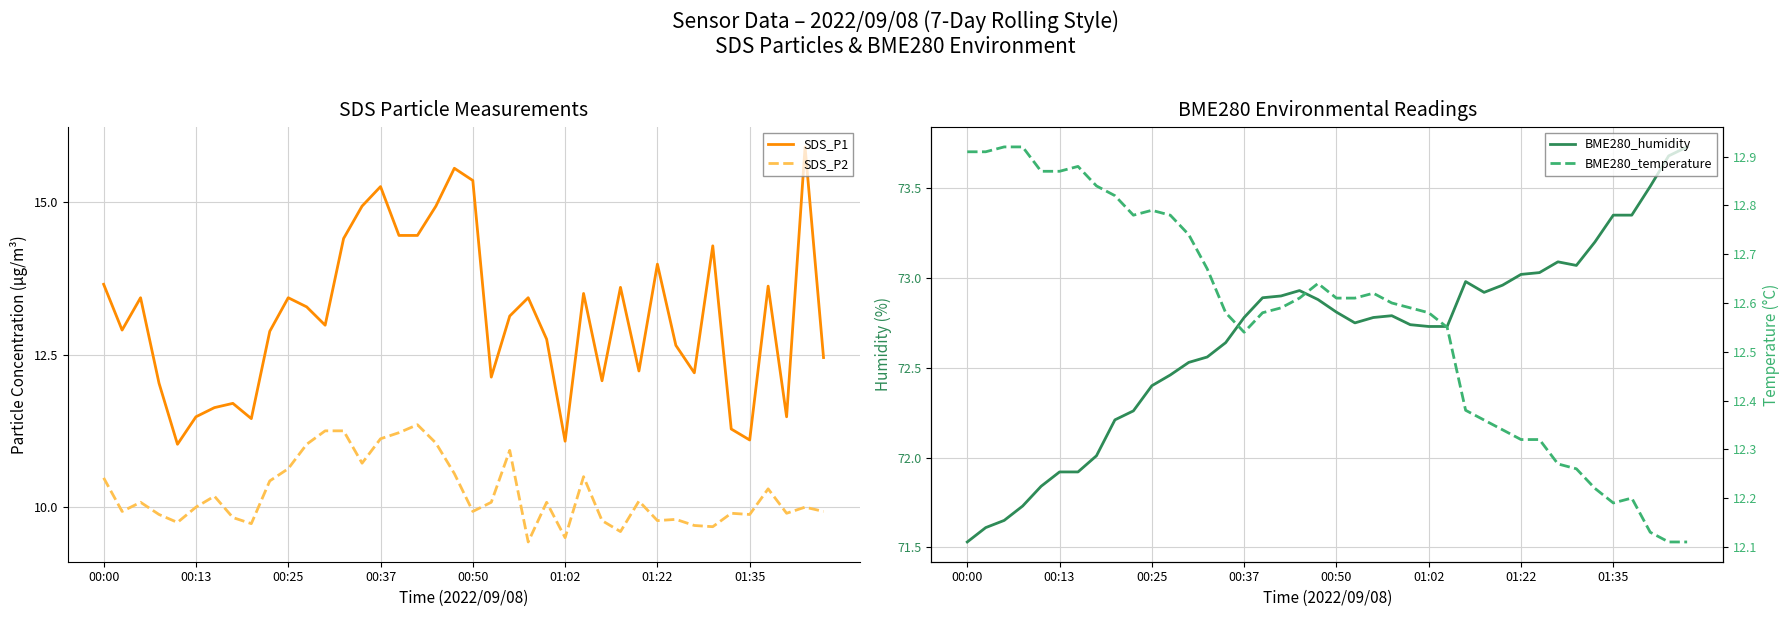

Reading left to right, list all the values displayed in this chart.

SDS_P1: 13.7	12.9	13.4	12.0	11.0	11.5	11.6	11.7	11.4	12.9	13.4	13.3	13.0	14.4	14.9	15.2	14.4	14.4	14.9	15.6	15.3	12.1	13.1	13.4	12.8	11.1	13.5	12.1	13.6	12.2	14.0	12.7	12.2	14.3	11.3	11.1	13.6	11.5	15.9	12.4
SDS_P2: 10.5	9.9	10.1	9.9	9.8	10.0	10.2	9.8	9.7	10.4	10.6	11.0	11.2	11.2	10.7	11.1	11.2	11.3	11.1	10.6	9.9	10.1	10.9	9.4	10.1	9.5	10.5	9.8	9.6	10.1	9.8	9.8	9.7	9.7	9.9	9.9	10.3	9.9	10.0	9.9
BME280_humidity: 71.5	71.6	71.7	71.7	71.8	71.9	71.9	72.0	72.2	72.3	72.4	72.5	72.5	72.6	72.6	72.8	72.9	72.9	72.9	72.9	72.8	72.8	72.8	72.8	72.7	72.7	72.7	73.0	72.9	73.0	73.0	73.0	73.1	73.1	73.2	73.3	73.3	73.5	73.7	73.7
BME280_temperature: 12.9	12.9	12.9	12.9	12.9	12.9	12.9	12.8	12.8	12.8	12.8	12.8	12.7	12.7	12.6	12.5	12.6	12.6	12.6	12.6	12.6	12.6	12.6	12.6	12.6	12.6	12.6	12.4	12.4	12.3	12.3	12.3	12.3	12.3	12.2	12.2	12.2	12.1	12.1	12.1